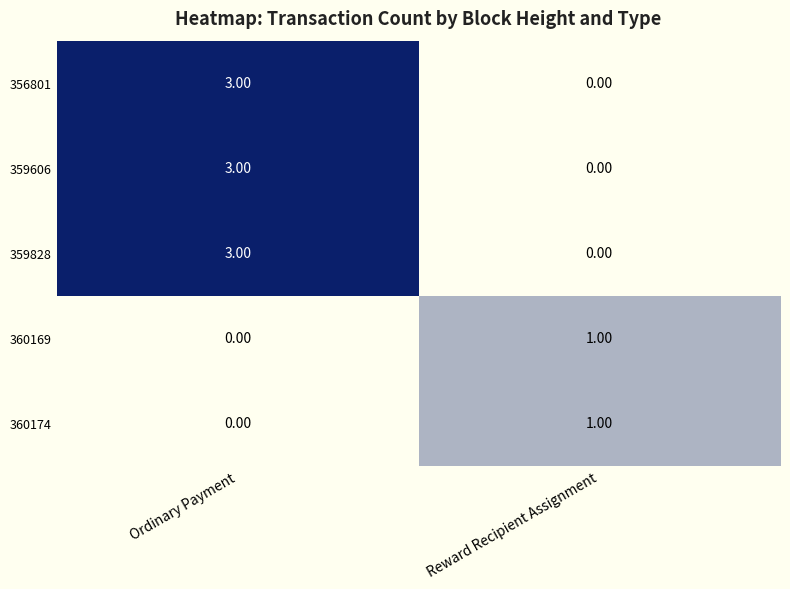

Is the value of 359828 at Reward Recipient Assignment greater than the value of 360174 at Reward Recipient Assignment?

No